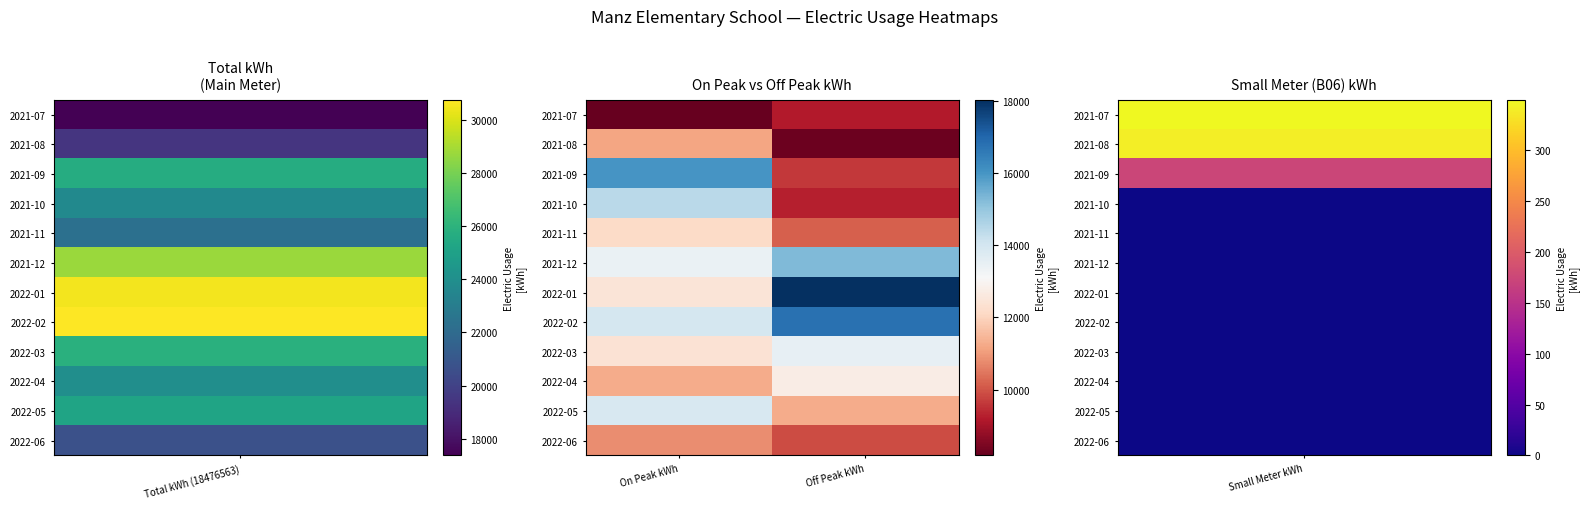

At which category is the sum across all series the highest?

On Peak kWh